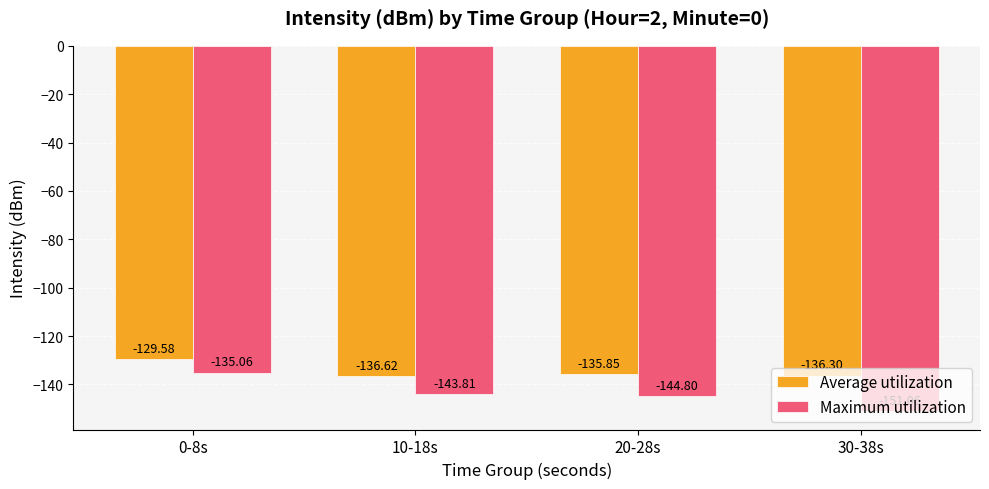

What is the difference between the maximum and minimum values in the Maximum utilization series?

16.0